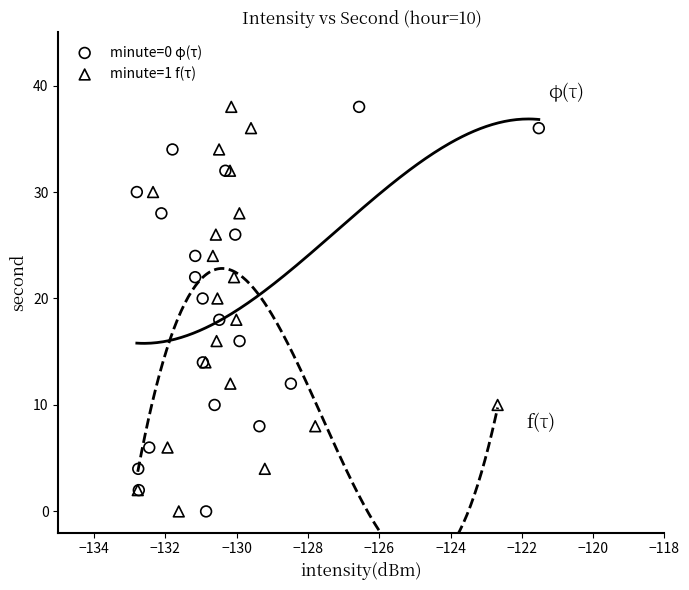

What are all the series names shown in the legend?

minute=0 φ(τ), minute=1 f(τ)